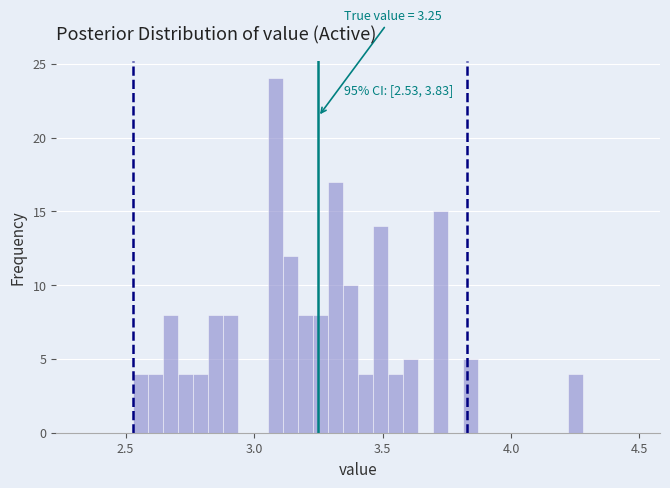

Read against the x-axis, roughly where is the centre of the tallest bar?

3.10